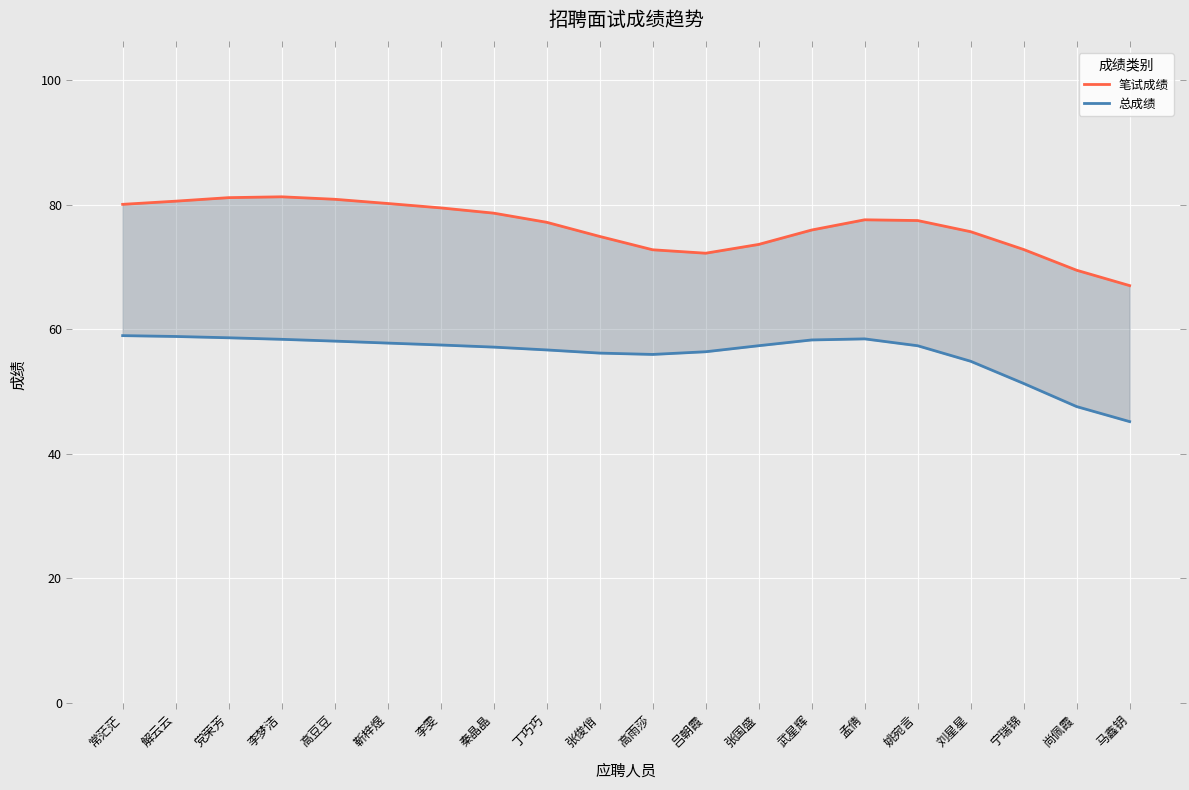

In 总成绩, how many points are lower than both neighbors (excluding endpoints)?

1